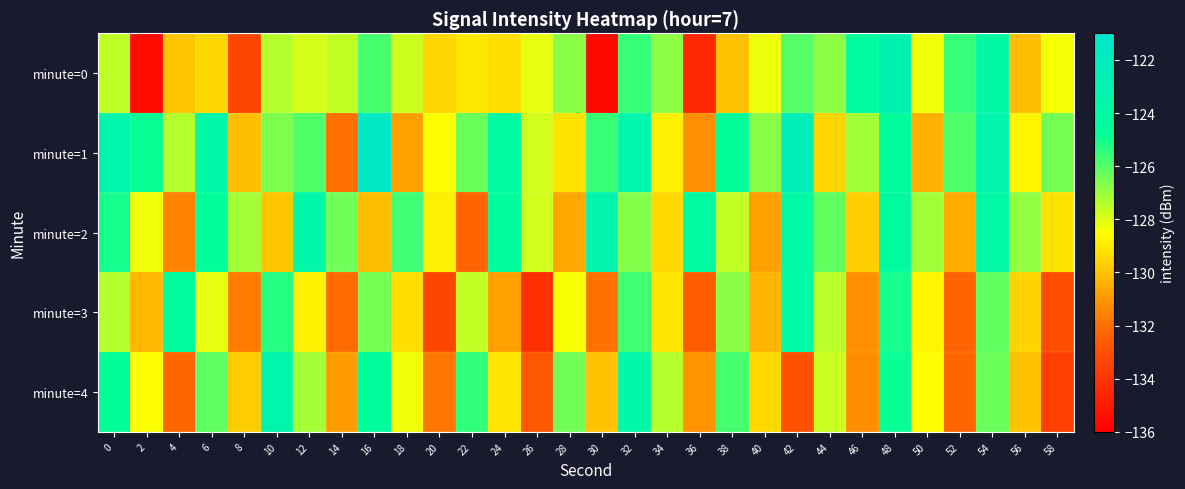

Rank the series at 24 from lowest to highest value.

minute=3, minute=0, minute=4, minute=2, minute=1